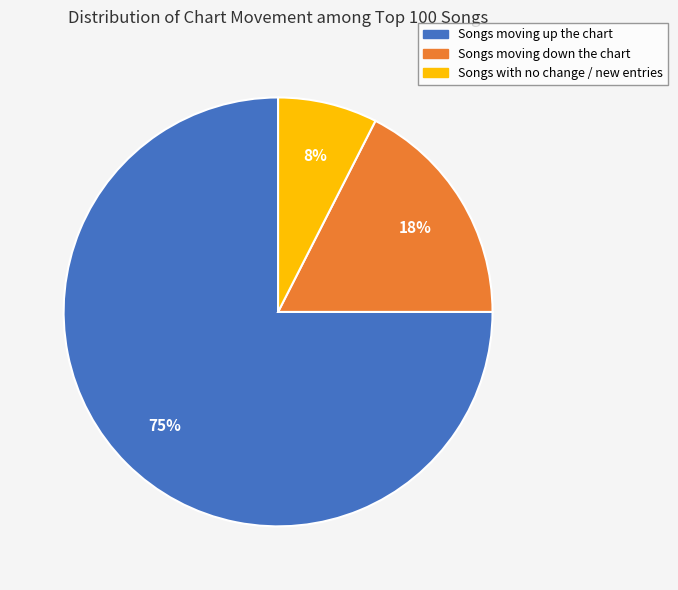

To the nearest percent, what is the average slice percentage?

33%